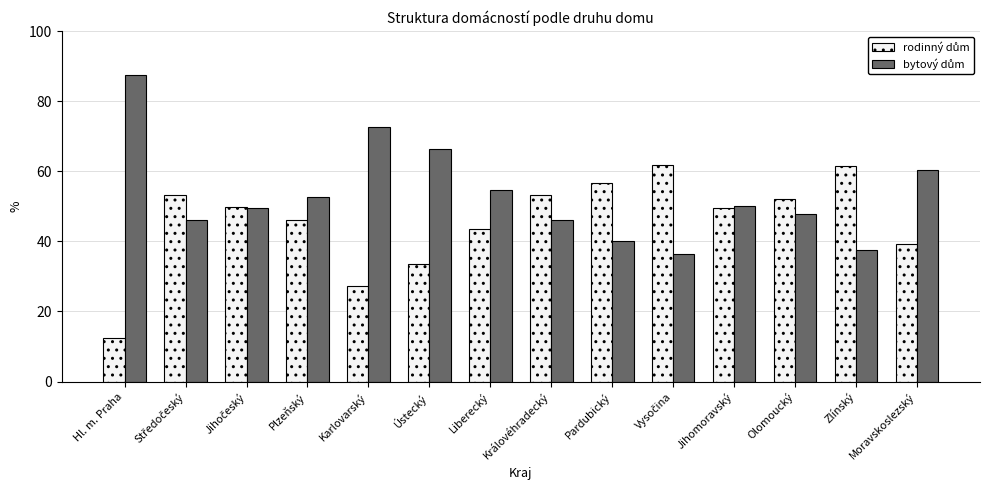

What is the total value across all series at Pardubický?

96.8